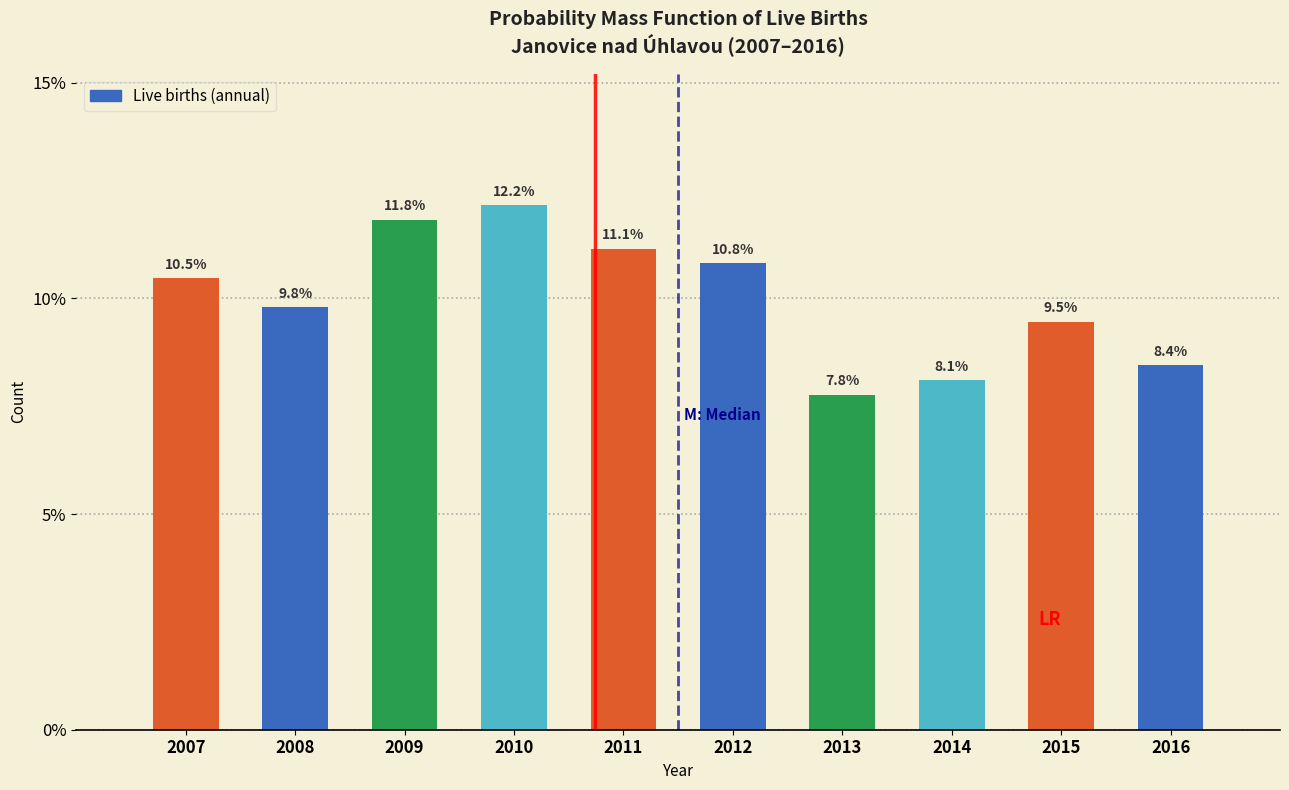

Reading left to right, extract all data points from this chart.

10.5	9.8	11.8	12.2	11.1	10.8	7.8	8.1	9.5	8.4